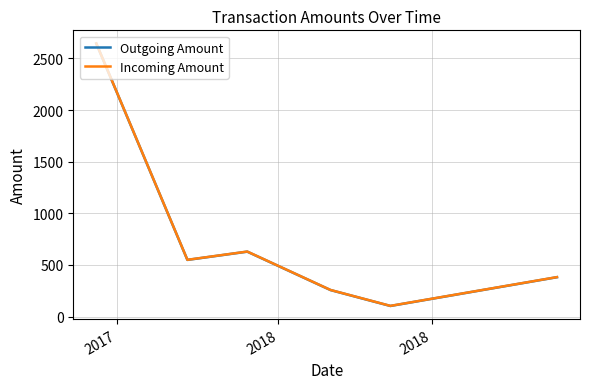

What is the greatest value displayed?

2645.0